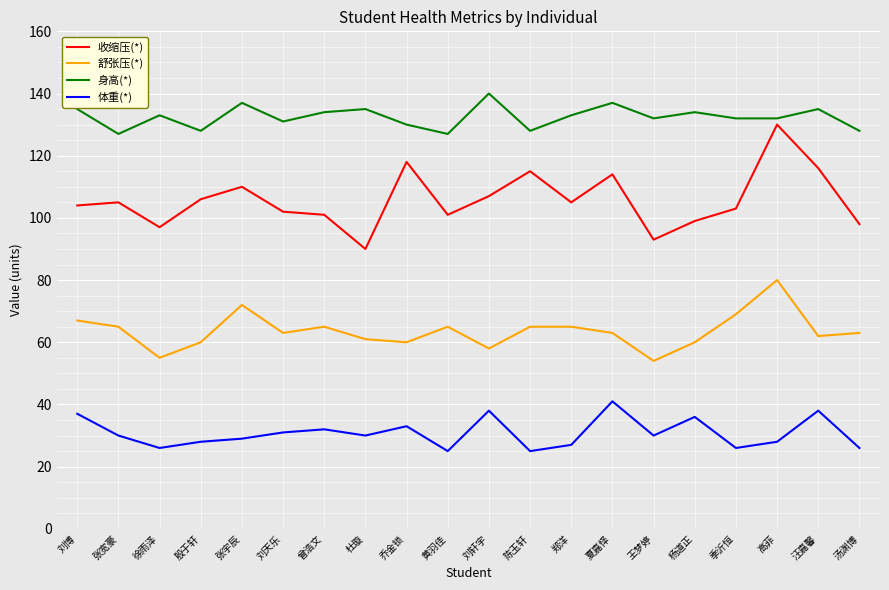

Reading left to right, transcribe all the data shown in this chart.

收缩压(*): 104	105	97	106	110	102	101	90	118	101	107	115	105	114	93	99	103	130	116	98
舒张压(*): 67	65	55	60	72	63	65	61	60	65	58	65	65	63	54	60	69	80	62	63
身高(*): 135	127	133	128	137	131	134	135	130	127	140	128	133	137	132	134	132	132	135	128
体重(*): 37	30	26	28	29	31	32	30	33	25	38	25	27	41	30	36	26	28	38	26